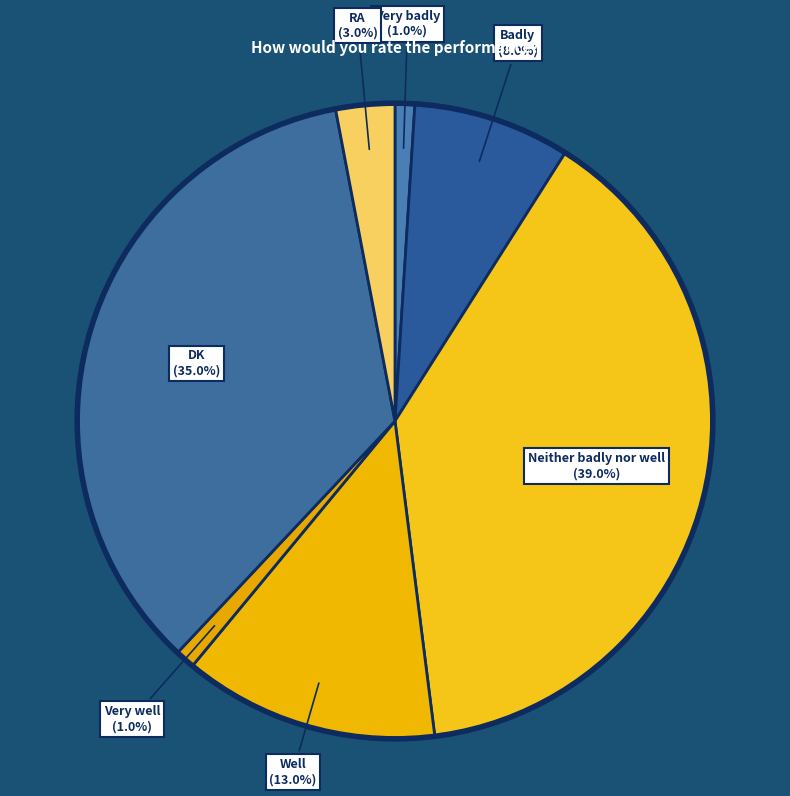

What percentage is the DK slice, to the nearest percent?

35%